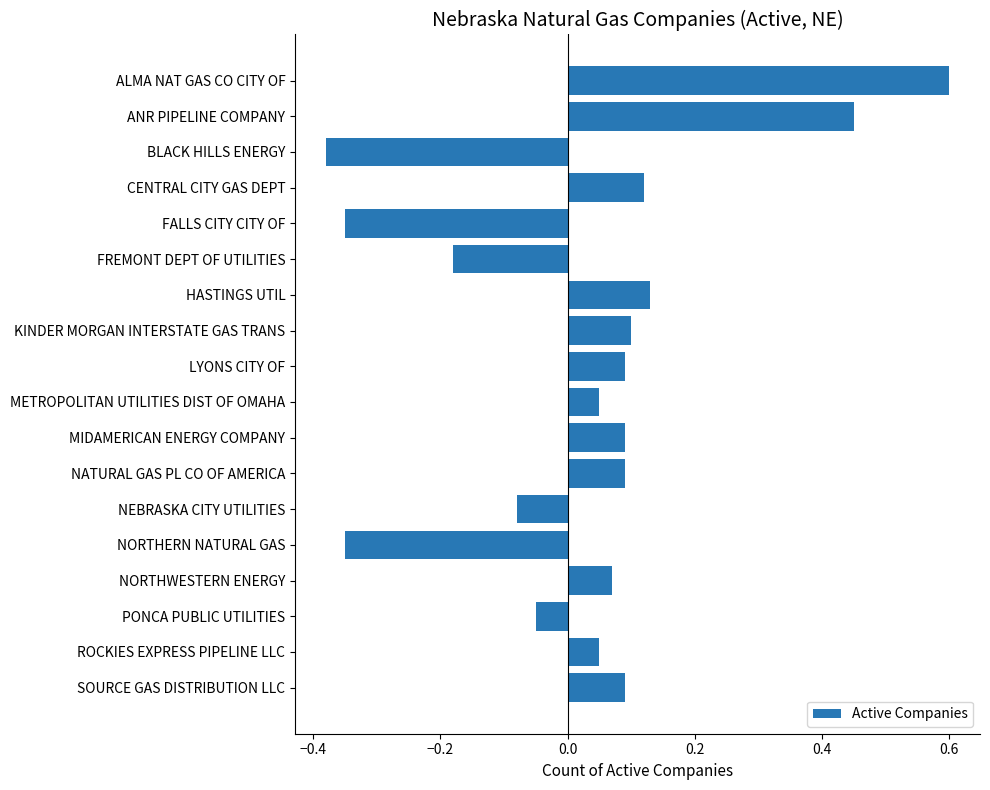

Which label corresponds to the smallest value in the chart?

BLACK HILLS ENERGY